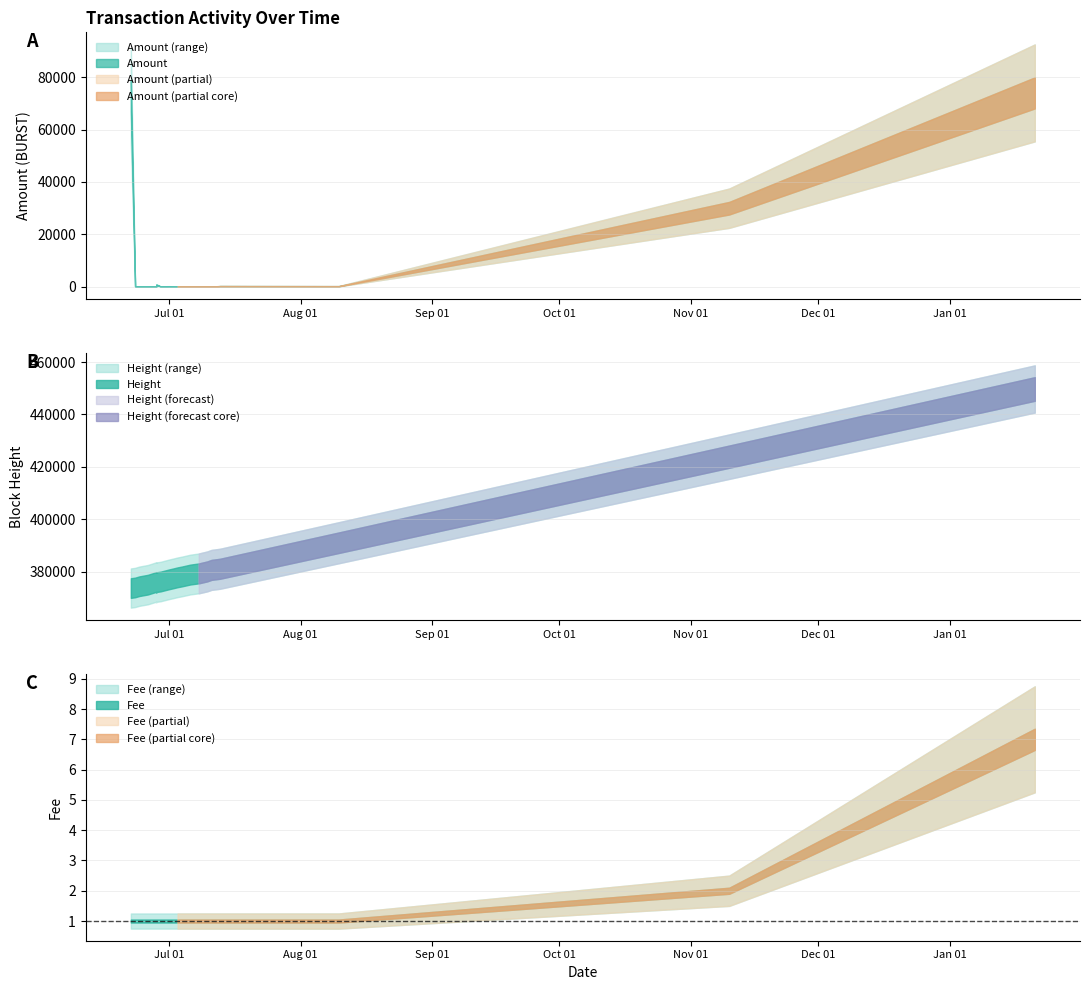

The value of Height at 2017-06-29 is 130904.4. True or false?

False